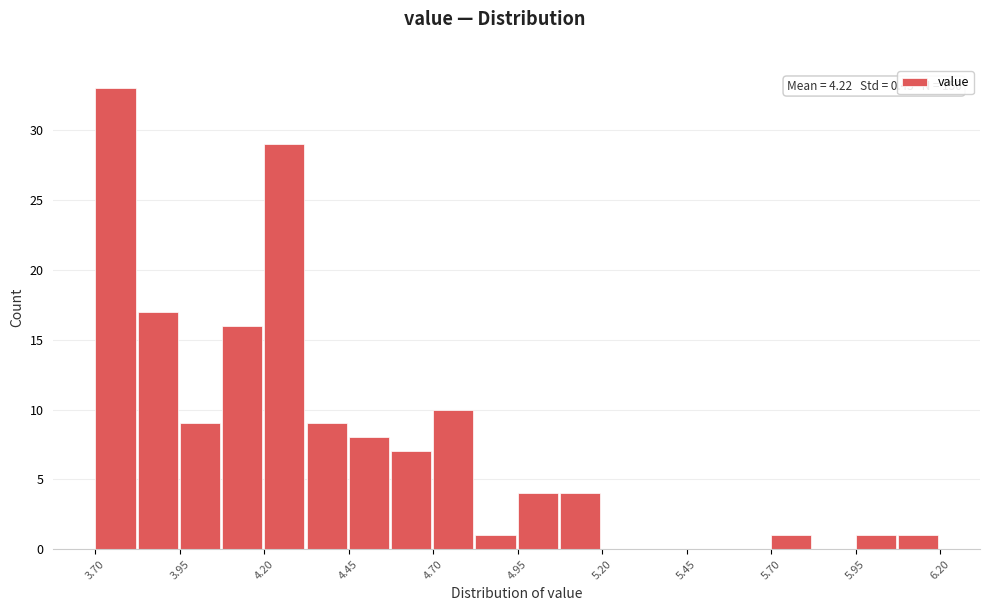

Around what value on the x-axis is the tallest bar? Give the approximate position of its centre, as read against the axis.

3.75